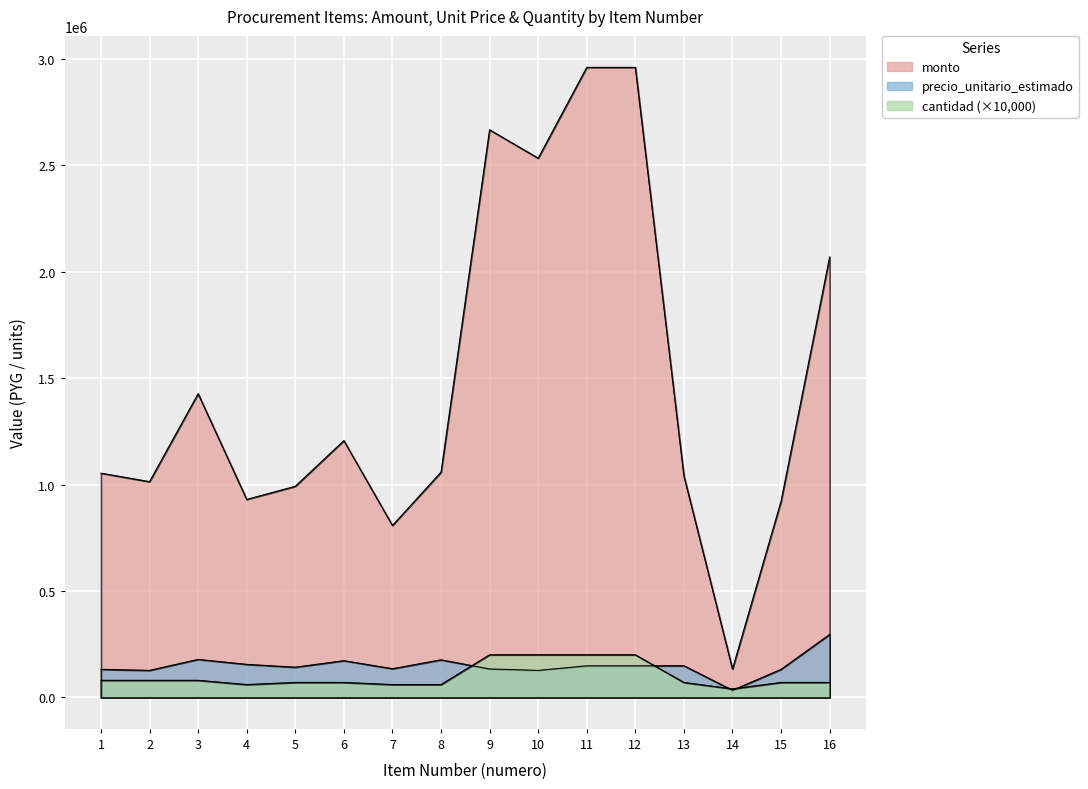

The value of monto at 16 is 2069200. True or false?

True